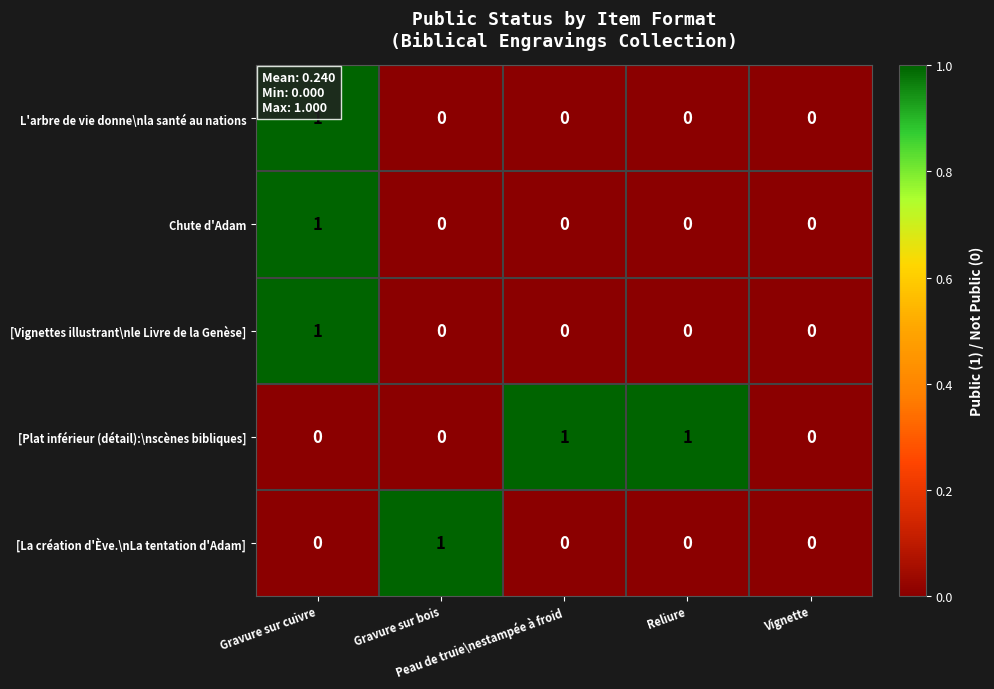

How many Chute d'Adam values are between 0 and 1?

5